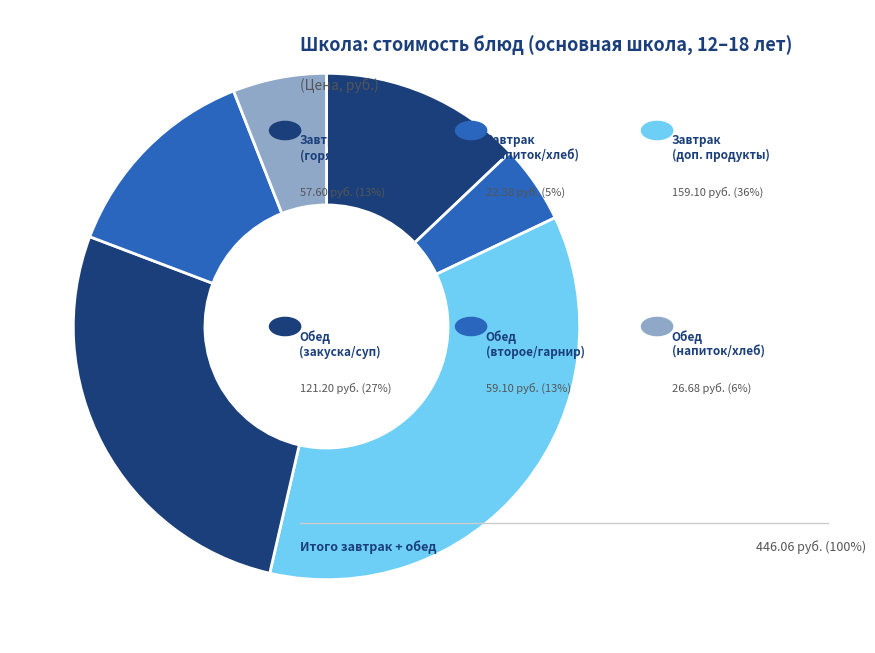

Is there any slice that represents more than half of the pie?

No